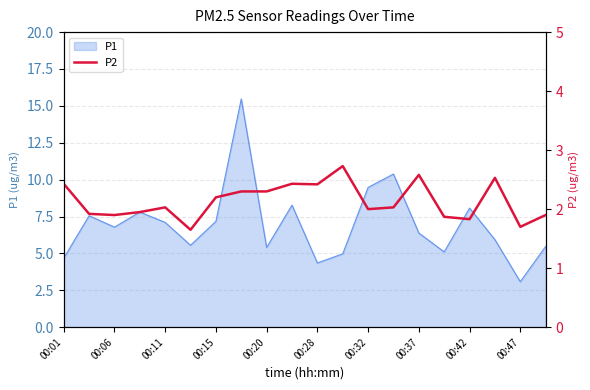

Where does the data first go above 2?

00:01